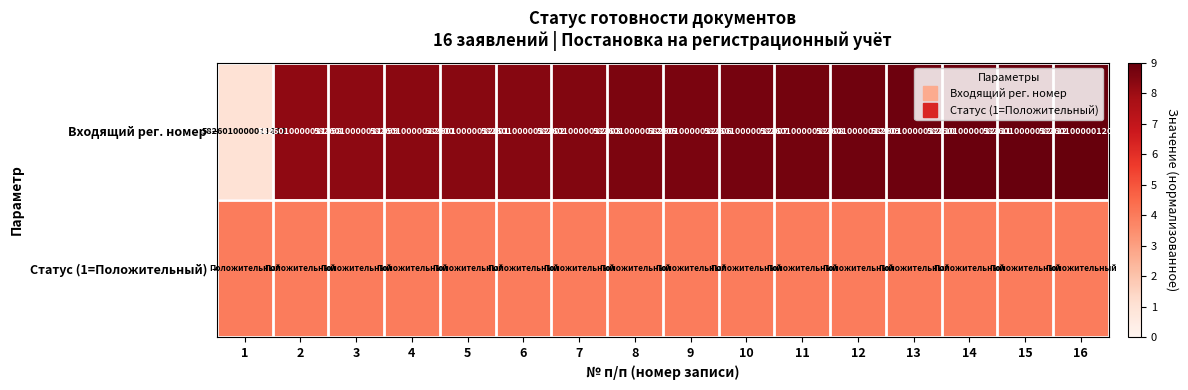

What is the greatest value displayed?

9.0